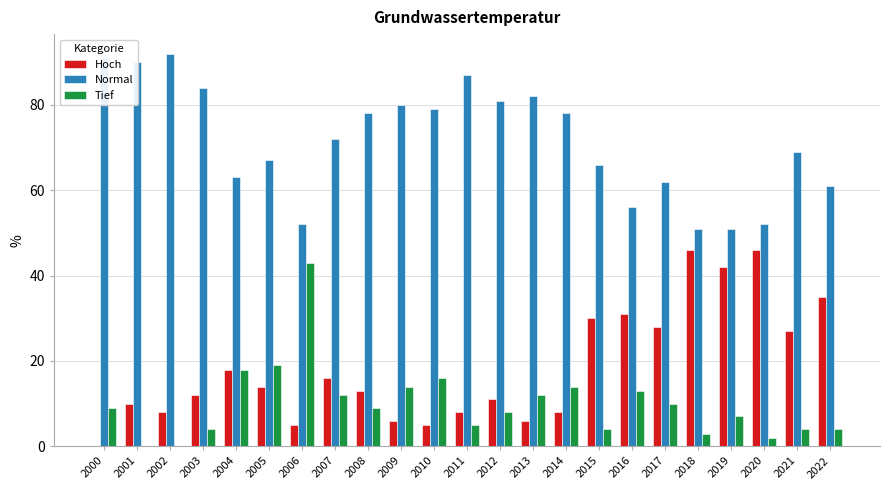

Between 2006 and 2021, which series saw the biggest shift?

Tief